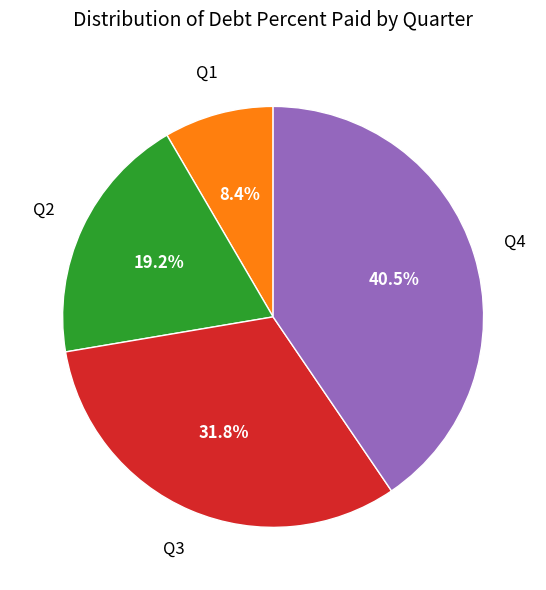

To the nearest percent, what portion does Q1 represent?

8%